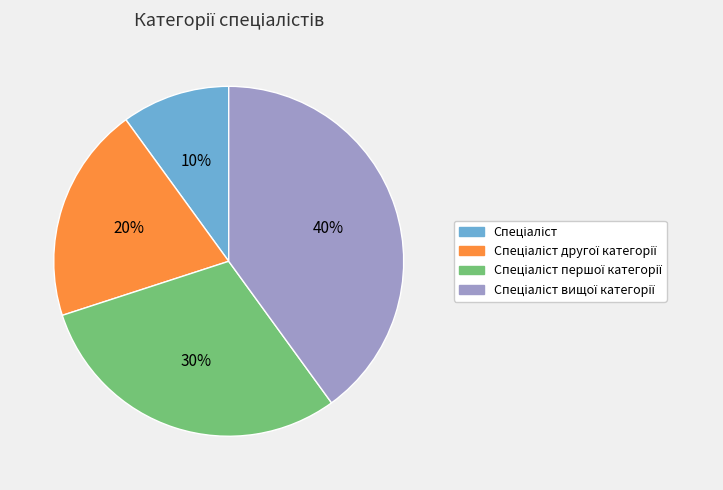

To the nearest percent, what is the average slice percentage?

25%